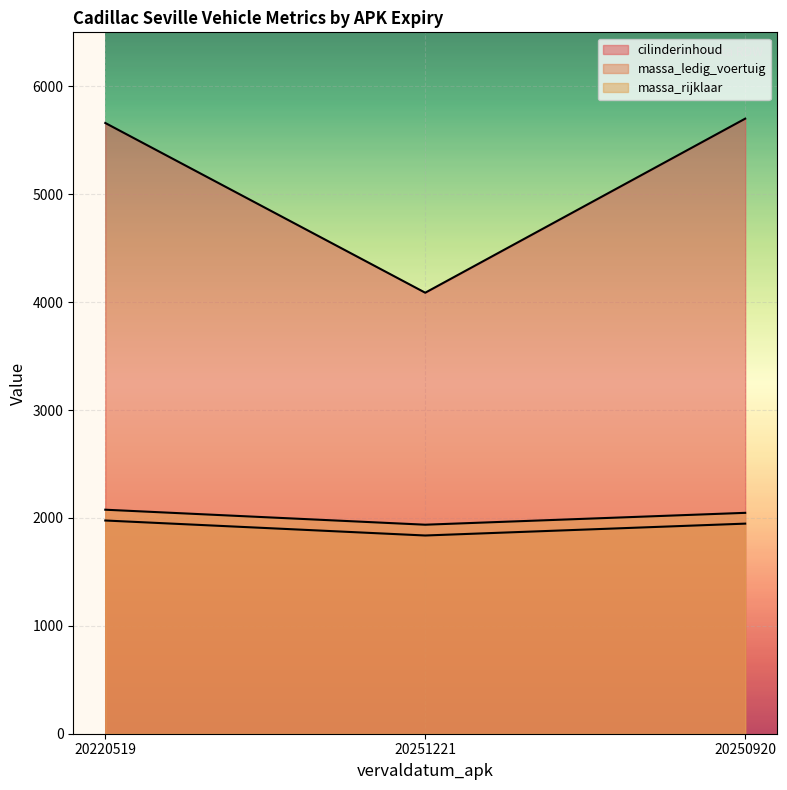

Which series has the widest spread of values?

cilinderinhoud